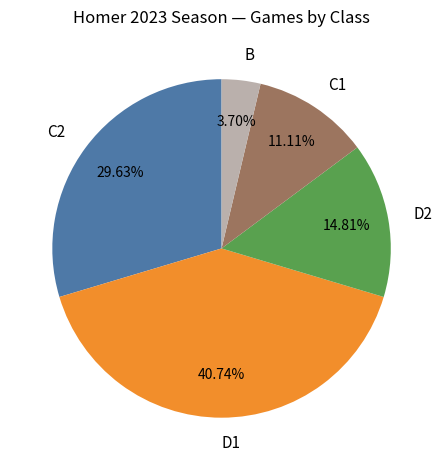

Which slice is the smallest?

B